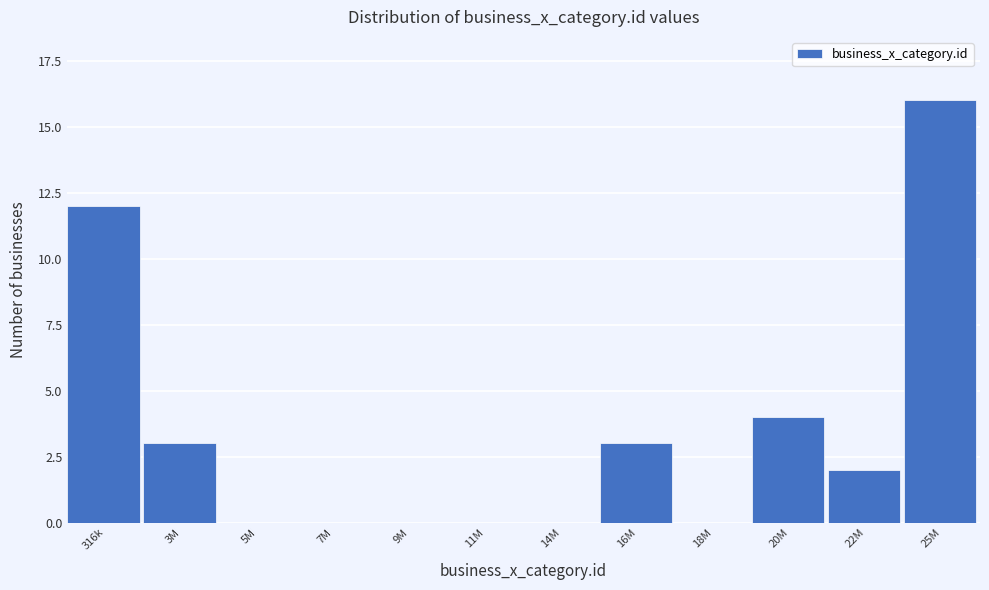

Reading left to right, extract all data points from this chart.

316k=12	3M=3	5M=0	7M=0	9M=0	11M=0	14M=0	16M=3	18M=0	20M=4	22M=2	25M=16